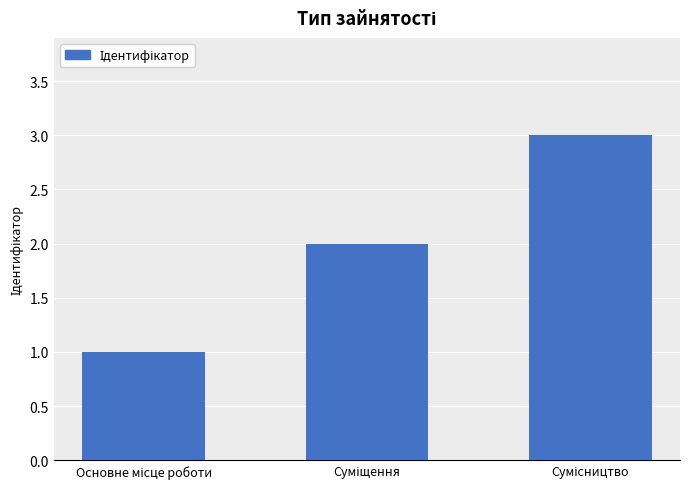

How many distinct data groups are displayed?

1